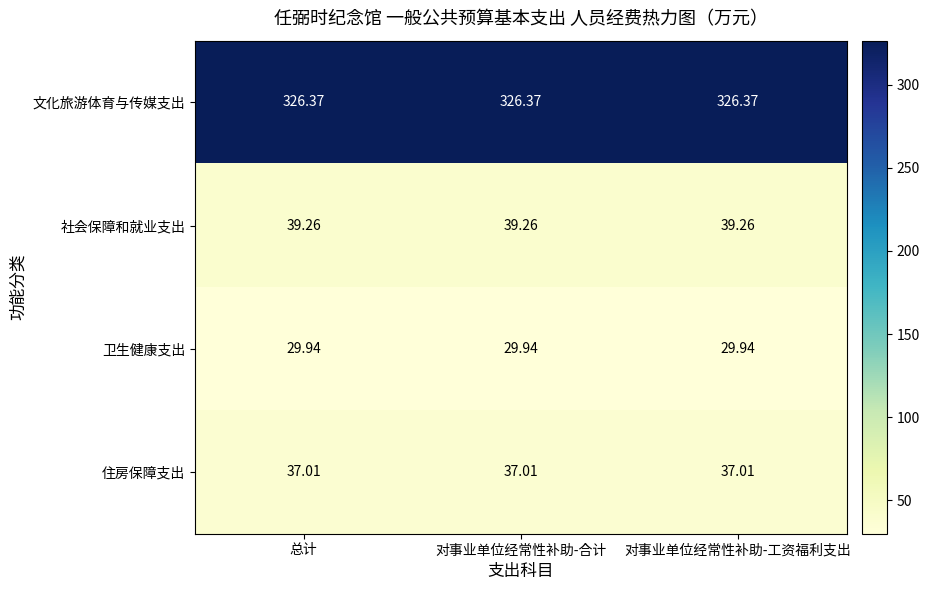

Which series has the largest total across all categories?

文化旅游体育与传媒支出